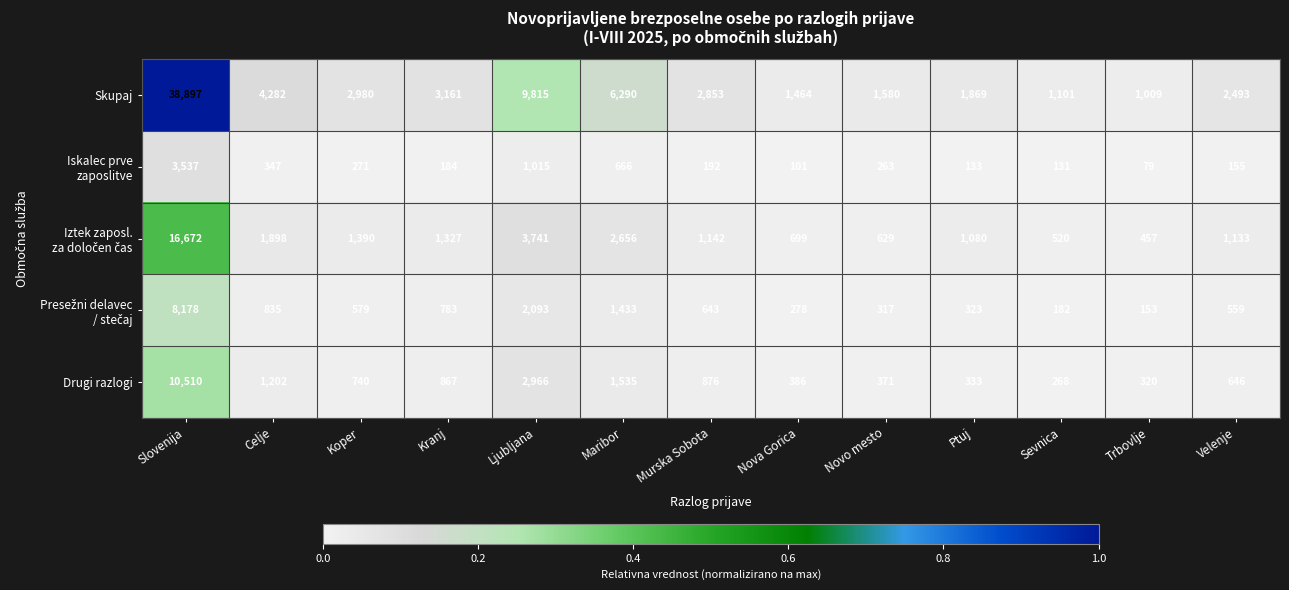

Which category has the lowest value across all series?

Trbovlje